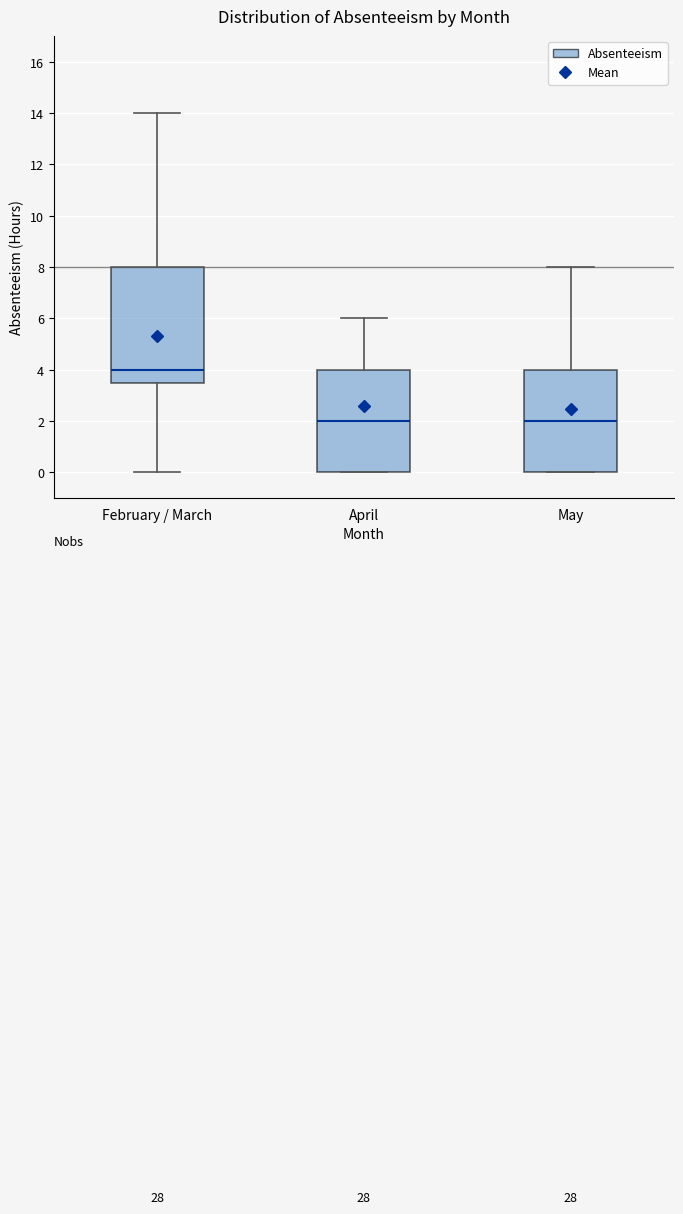

Which box is the tallest, from its lower edge to its upper edge?

February / March